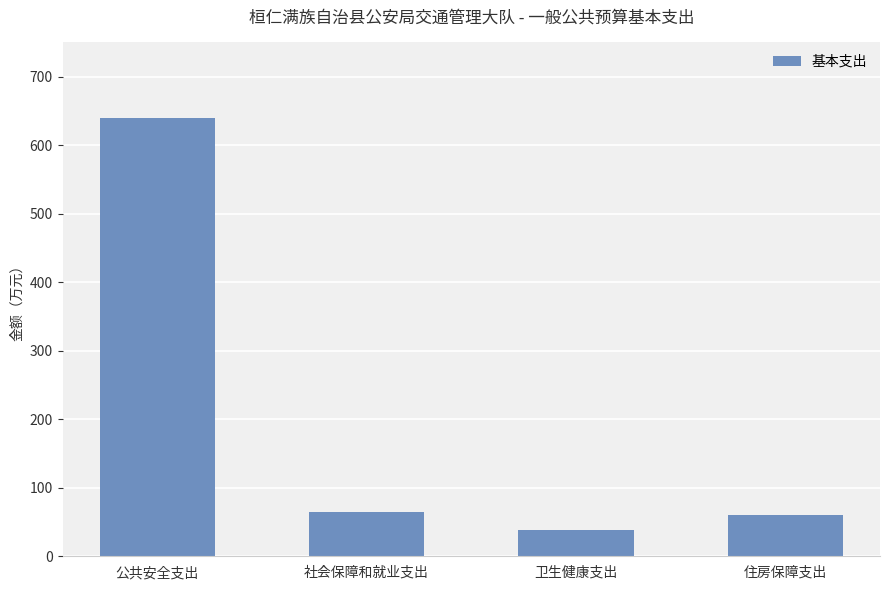

Reading left to right, transcribe all the data shown in this chart.

公共安全支出=639.5	社会保障和就业支出=64.7	卫生健康支出=39.0	住房保障支出=60.8